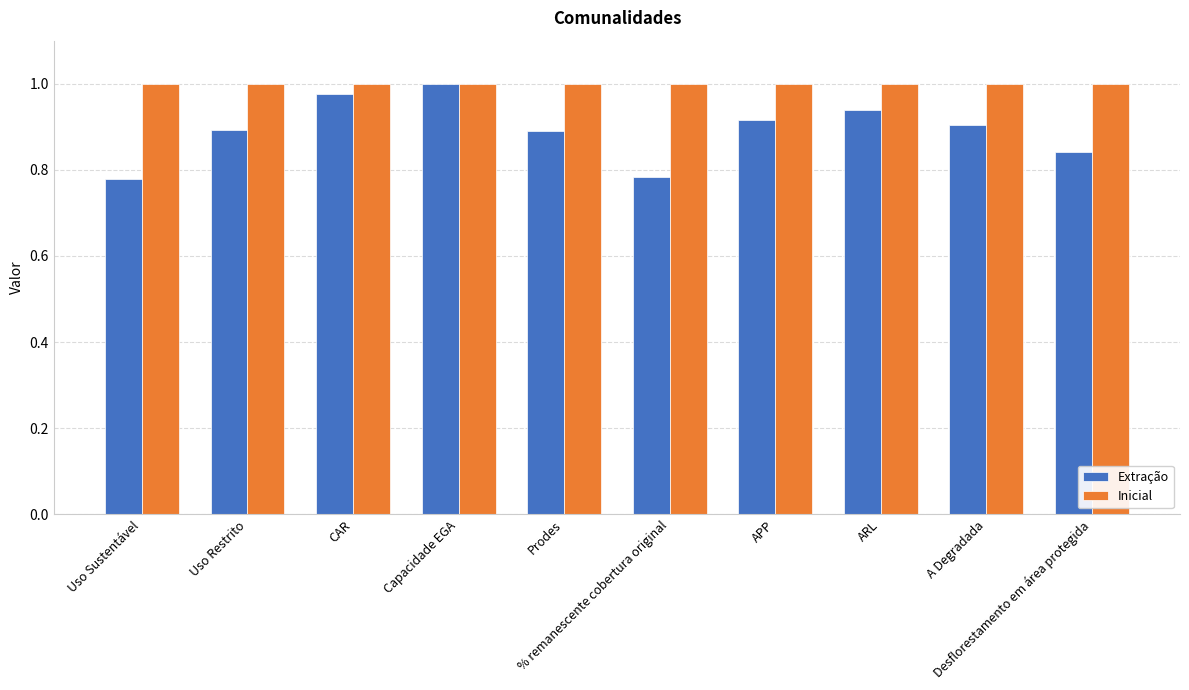

What is the sum of all Inicial values?

10.0